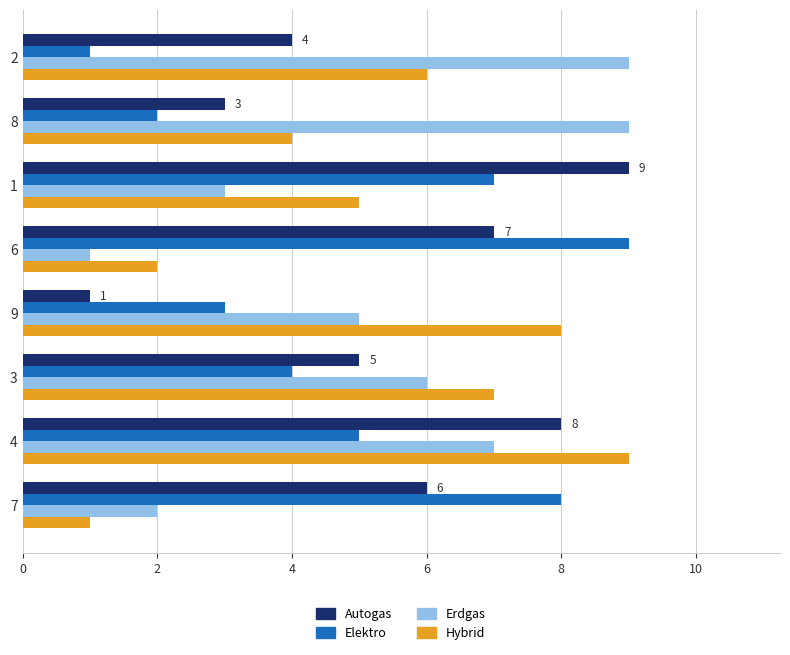

At which category is the sum across all series the highest?

4